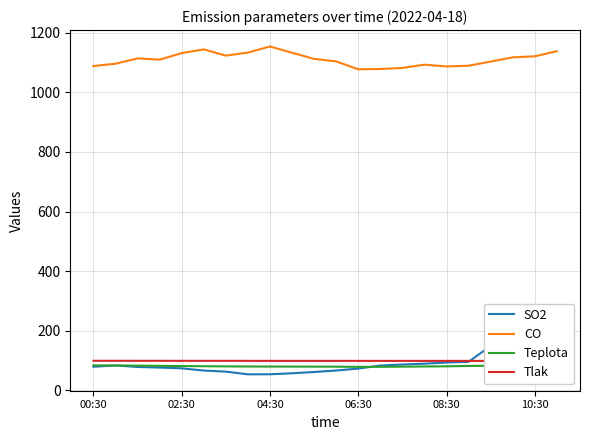

How many categories are shown in the chart?

22